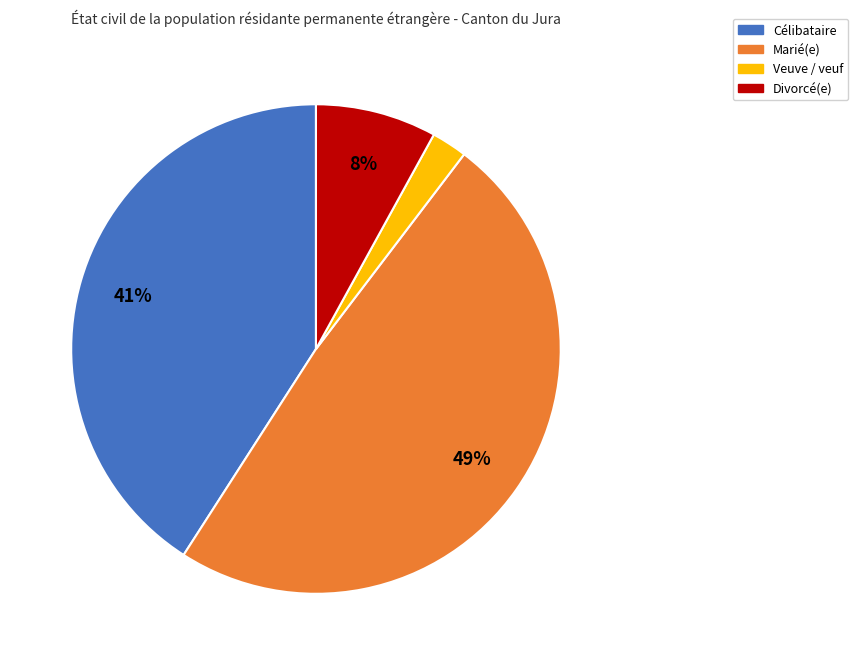

To the nearest percent, what is the average slice percentage?

25%